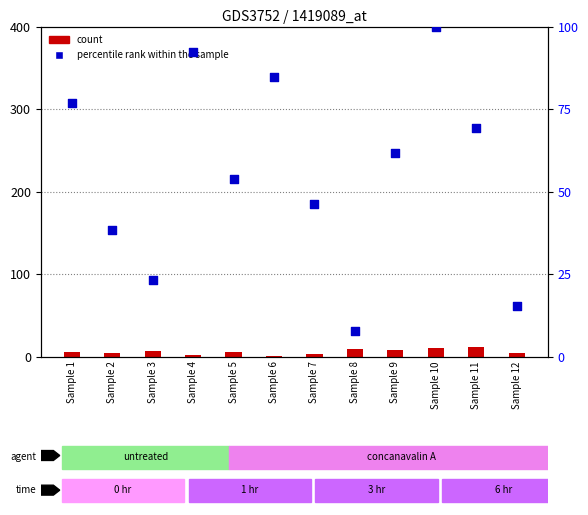

Which series contains the highest Y value?

percentile rank within the sample